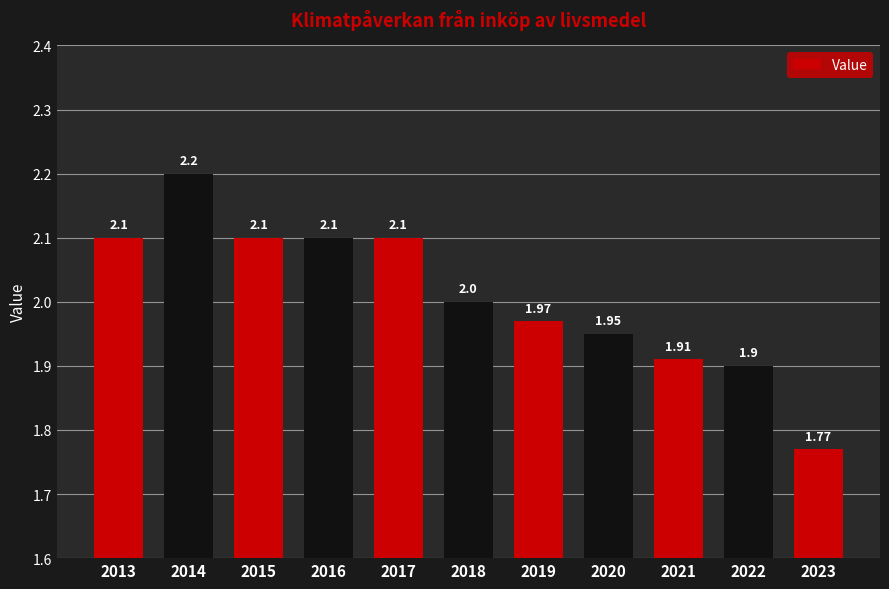

What is the sum of all values?

22.1